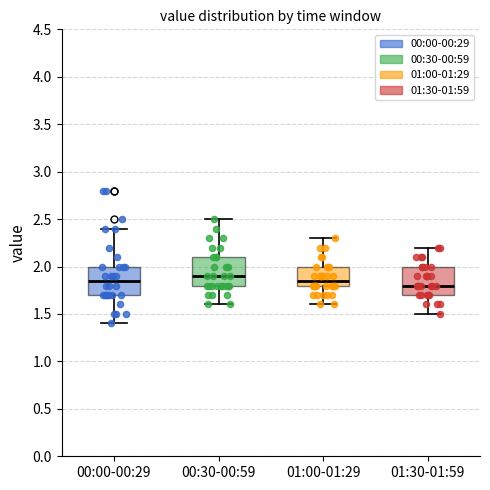

Where does the upper whisker of the box for 01:00-01:29 end on the y-axis? The values are not printed on the chart, so give them approximately, as read against the axis.

2.30